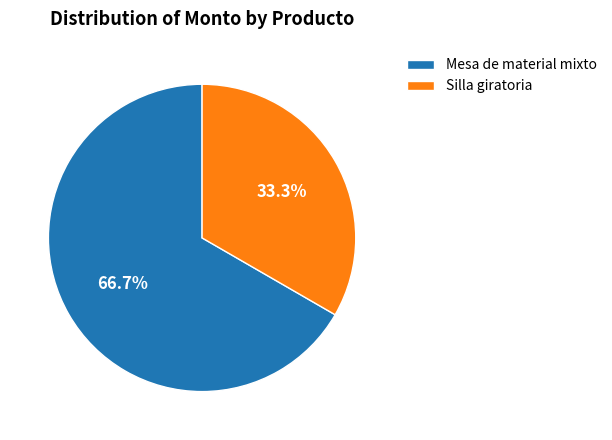

What percentage is the Silla giratoria slice, to the nearest percent?

33%